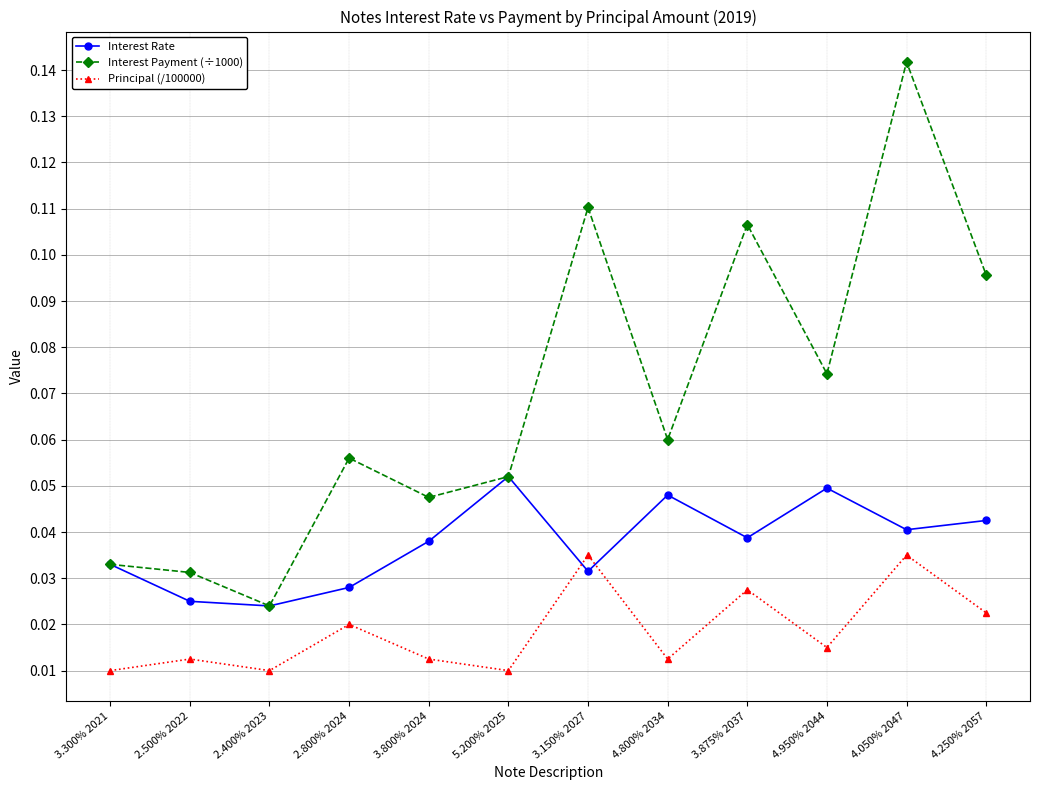

The Interest Payment (÷1000) series shows 0.0 at 3.150% 2027. True or false?

False